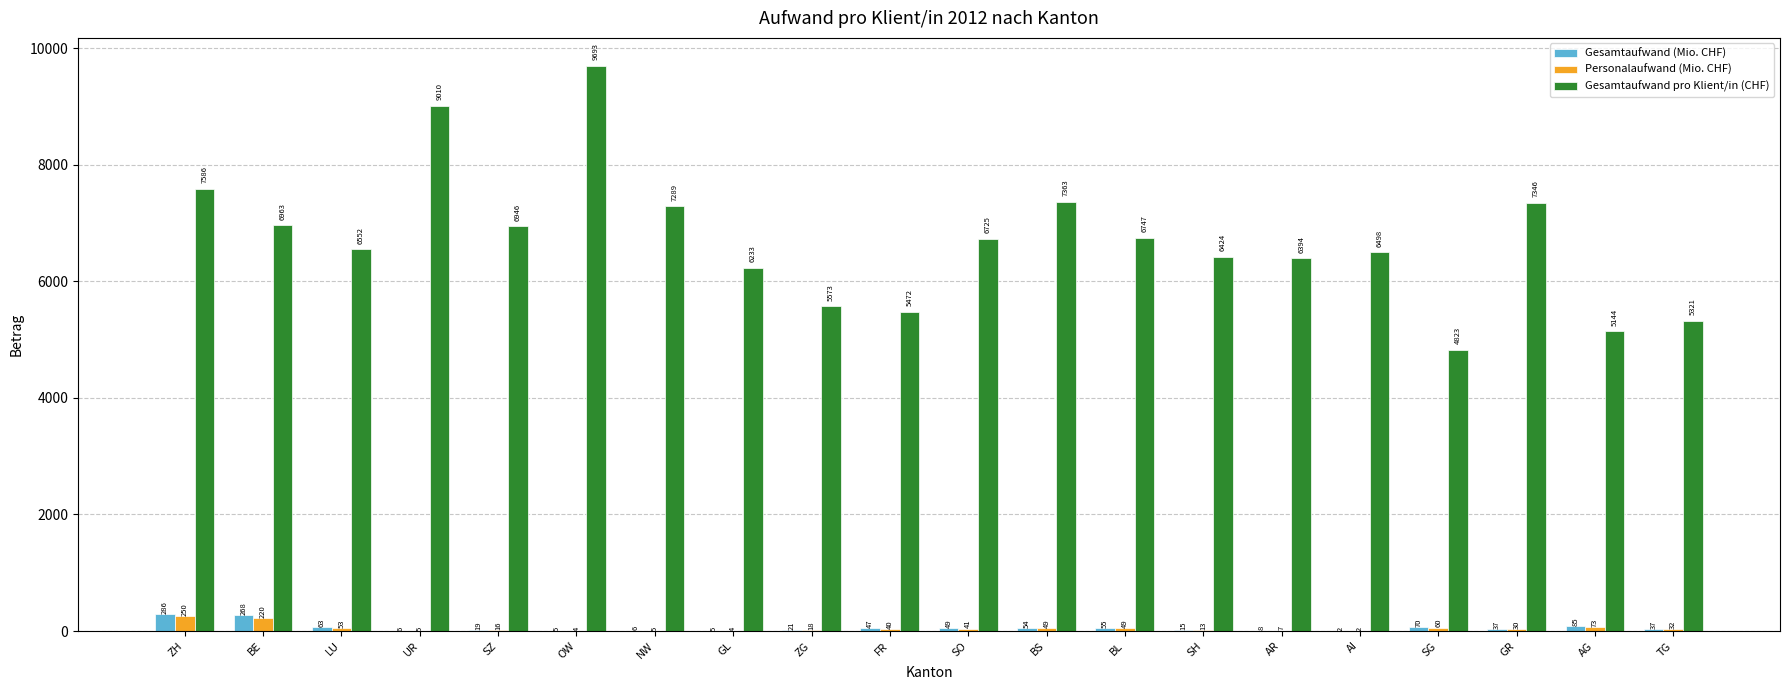

Which series changed the most between BS and TG?

Gesamtaufwand pro Klient/in (CHF)